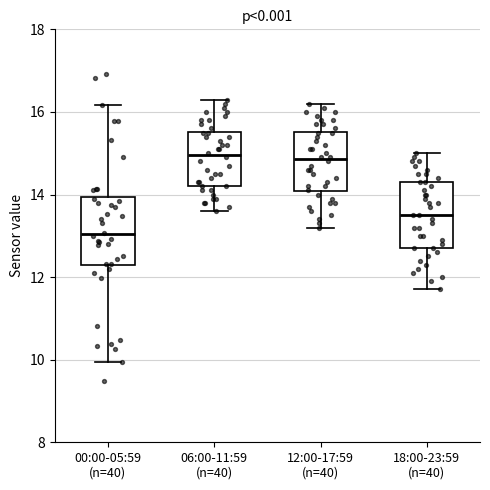

Reading left to right, read every box against the y-axis: the position of its median line, the range the box covers, and the ends of its whiskers. The values are not printed on the chart, so give them approximately, as read against the axis.

00:00-05:59 (n=40): median 13.0, box 12.2 to 14.0, whiskers 10.0 to 16.2
06:00-11:59 (n=40): median 15.0, box 14.2 to 15.6, whiskers 13.6 to 16.4
12:00-17:59 (n=40): median 14.8, box 14.0 to 15.6, whiskers 13.2 to 16.2
18:00-23:59 (n=40): median 13.6, box 12.8 to 14.4, whiskers 11.8 to 15.0